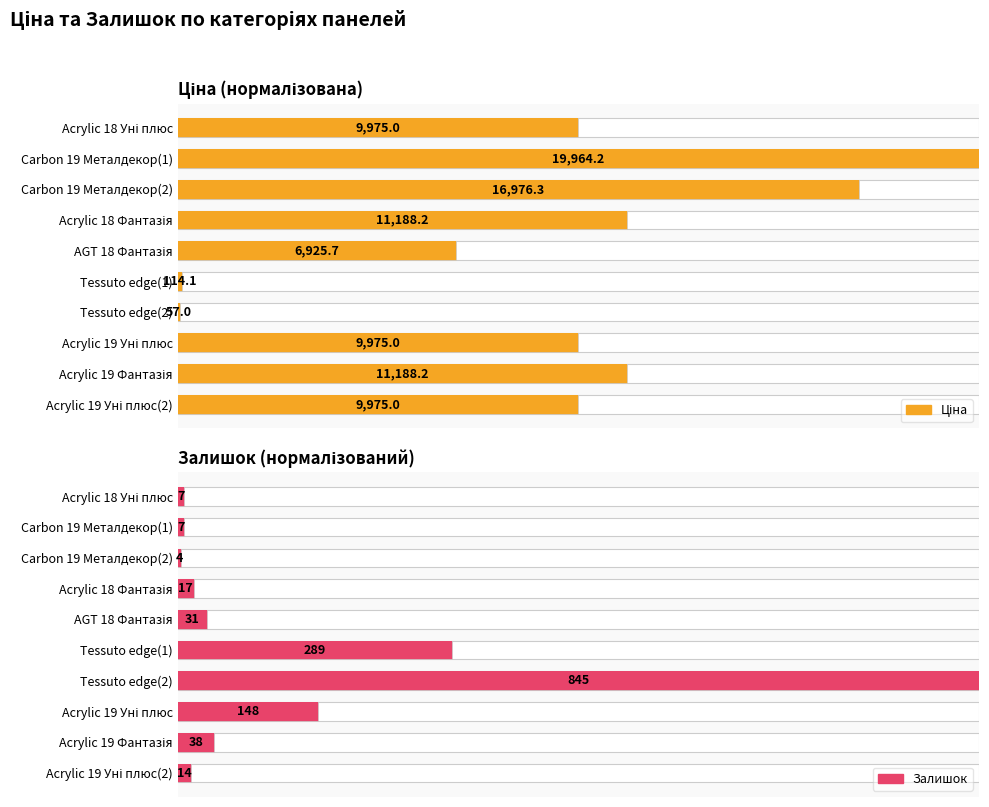

At which category does the chart reach its minimum across all series?

Tessuto edge(2)